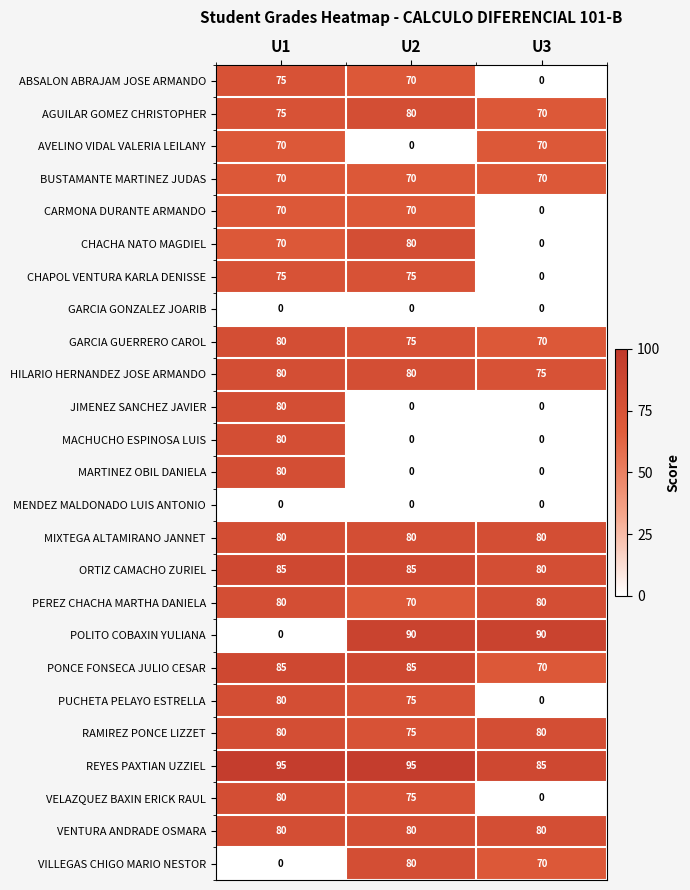

What value does the AVELINO VIDAL VALERIA LEILANY series have at U1?

70